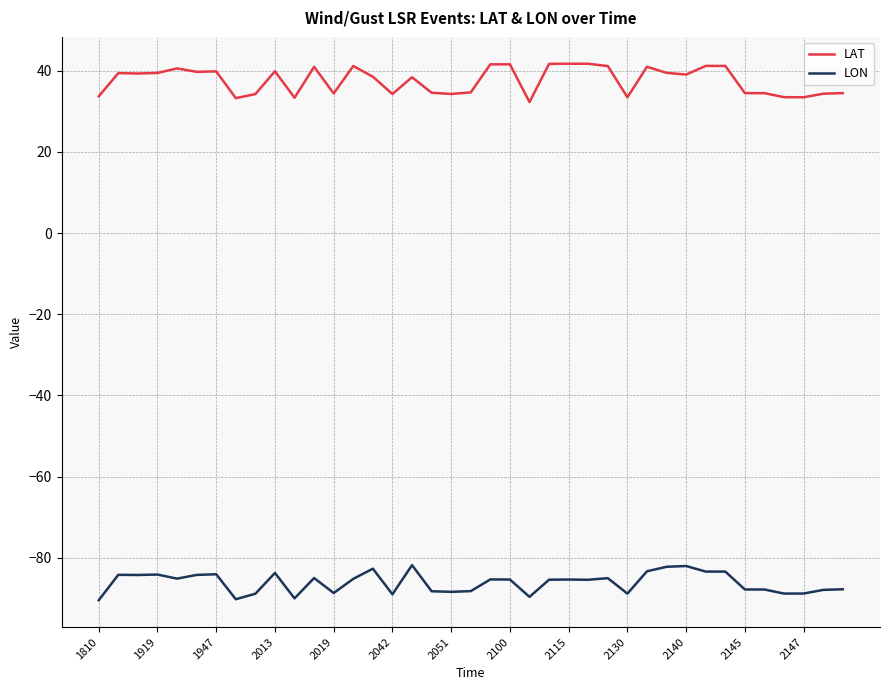

True or false: LAT and LON intersect in this chart.

False